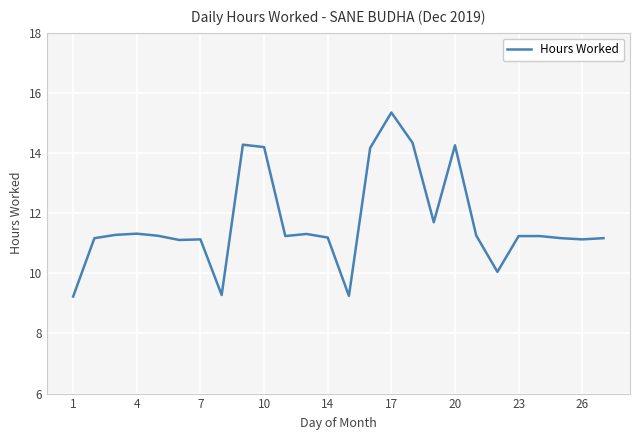

What is the minimum value shown in the chart?

9.2